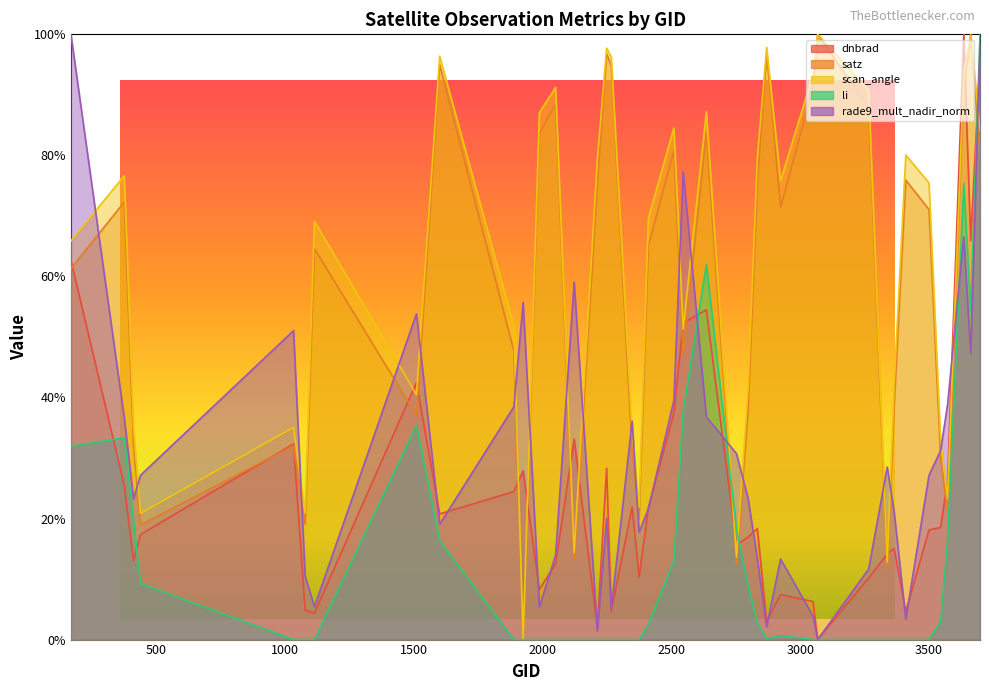

What is the difference between the maximum and minimum values in the dnbrad series?

100.0